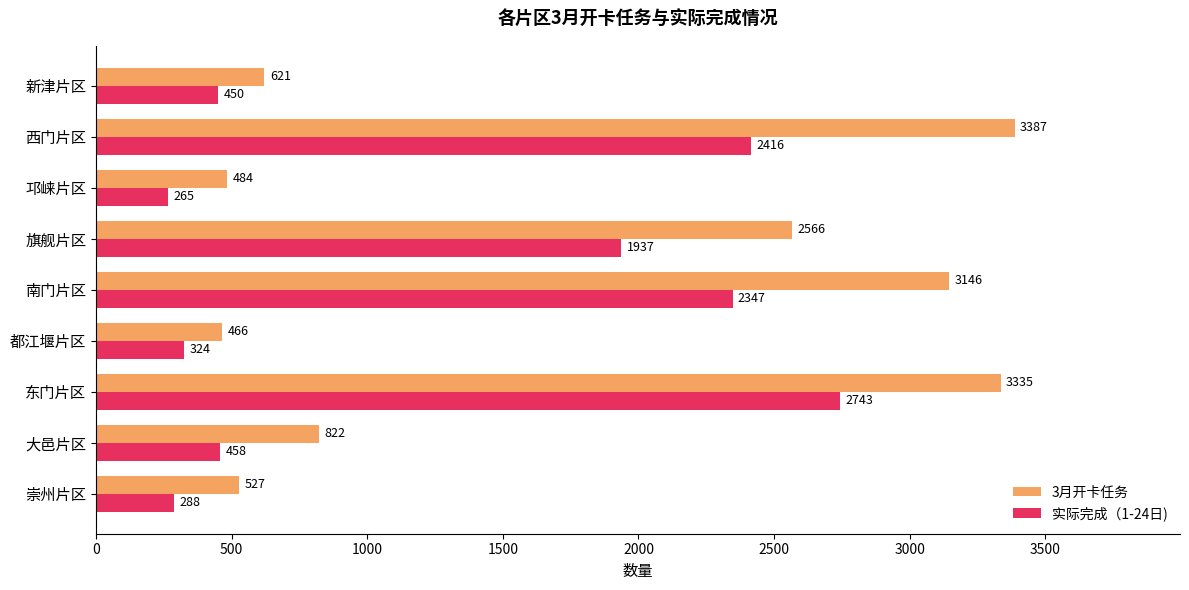

What is the difference between the highest and lowest values at 都江堰片区?

142